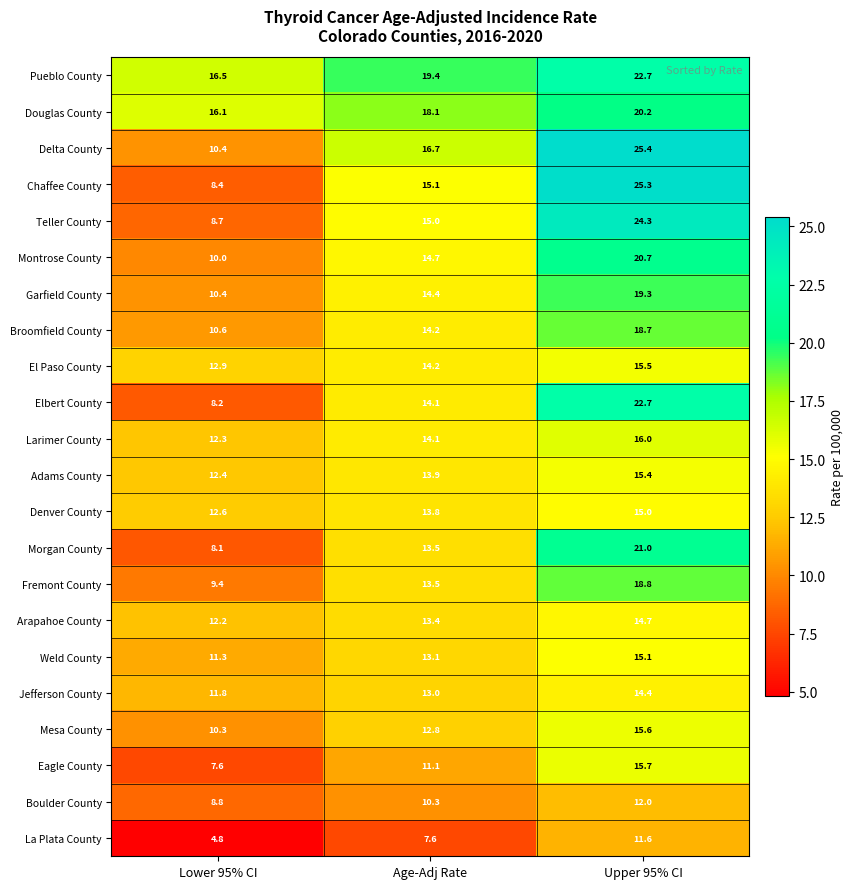

Which series changed the most between Lower 95% CI and Age-Adj Rate?

Chaffee County